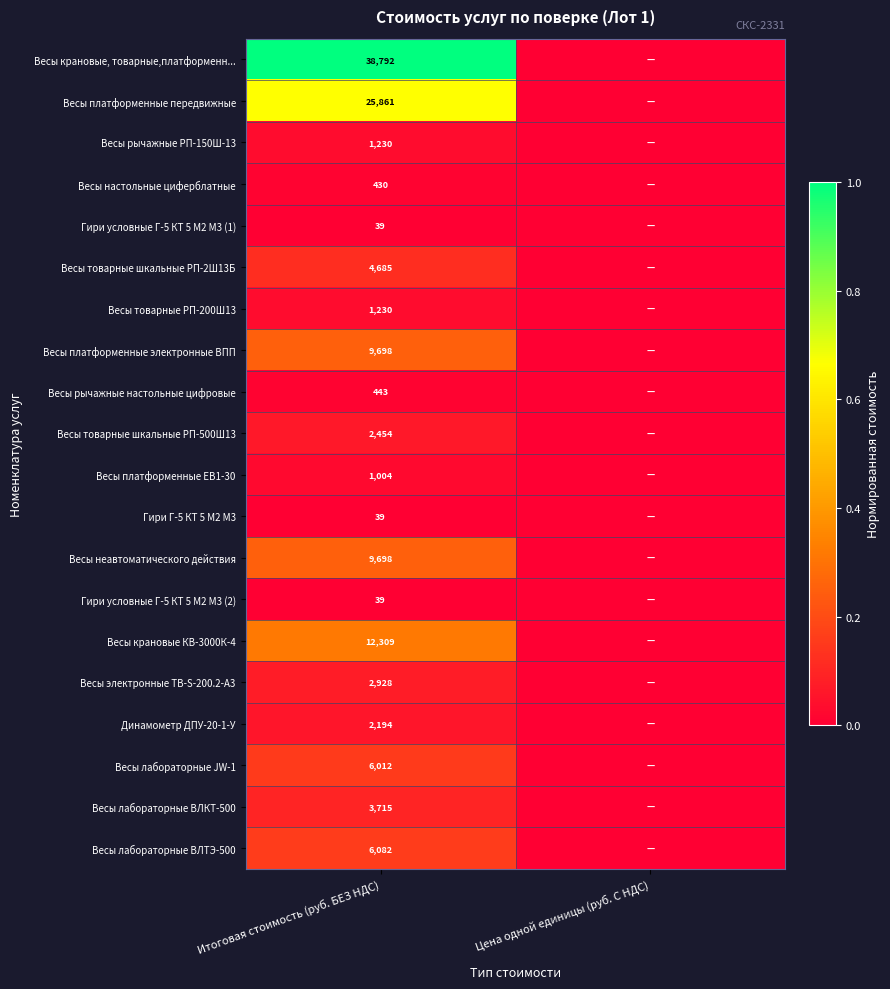

The value of Весы платформенные передвижные at Итоговая стоимость (руб. БЕЗ НДС) is 25861. True or false?

True